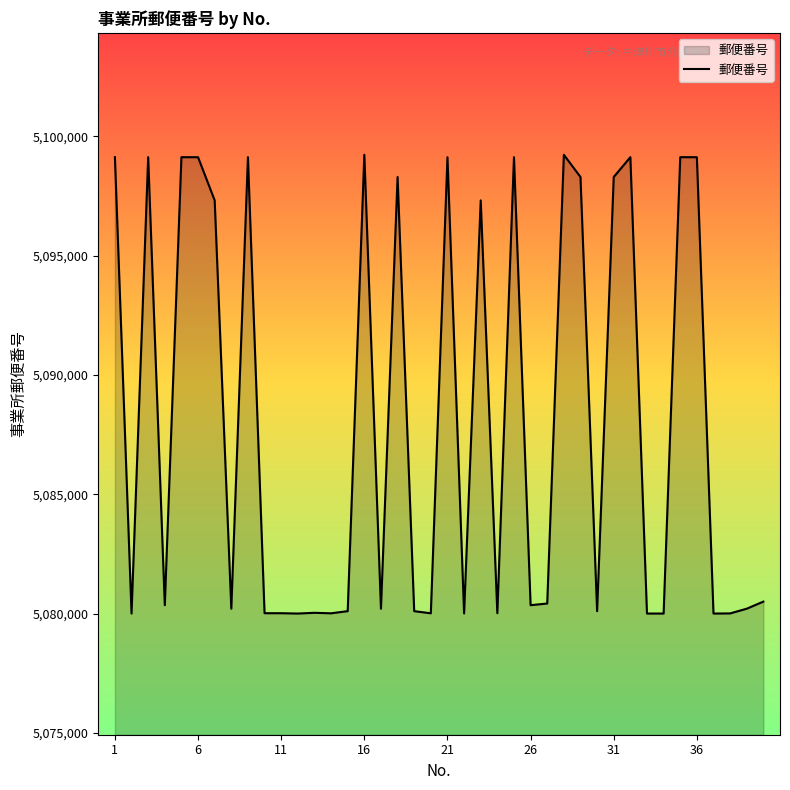

How many values are below 5080351?

19